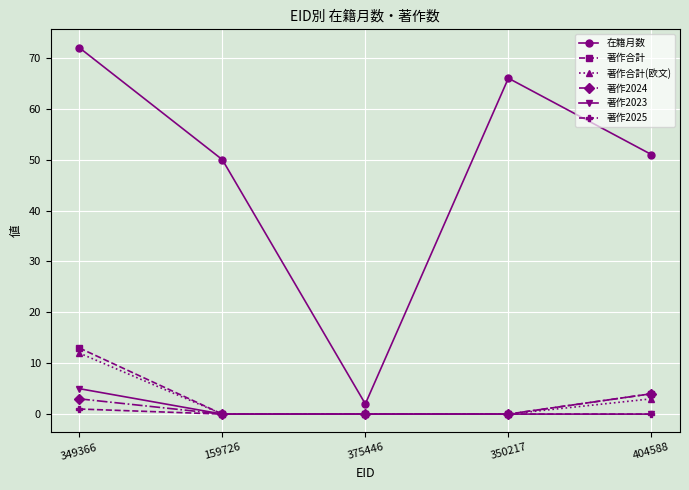

What is the total value across all series at 404588?

62